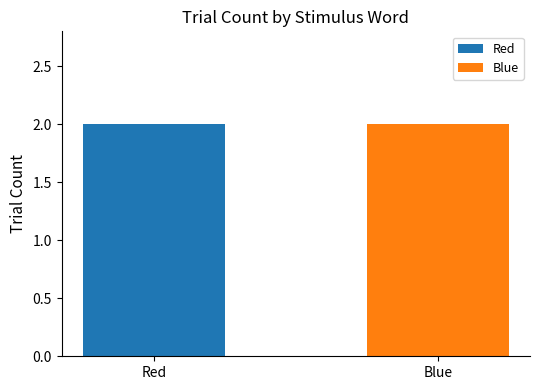

What is the label of the 3rd bar from the right?

Red